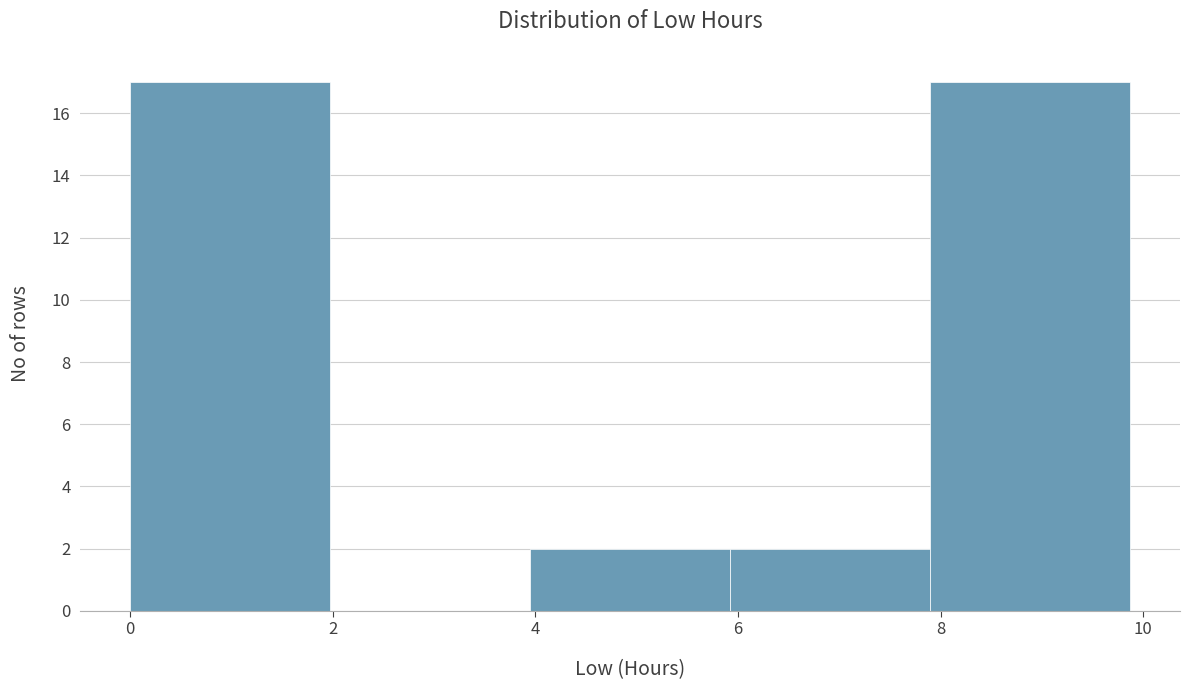

How tall is the bar that spans 7.8 to 9.8 on the x-axis? Neither the bar edges nor the heights are printed on the chart, so give them approximately, as read against the axes.

17